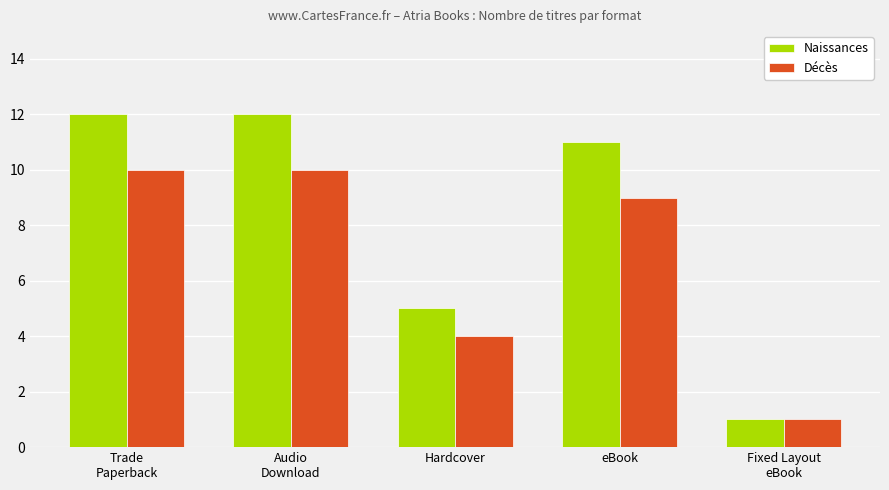

List the series in order of their peak value, highest first.

Naissances, Décès